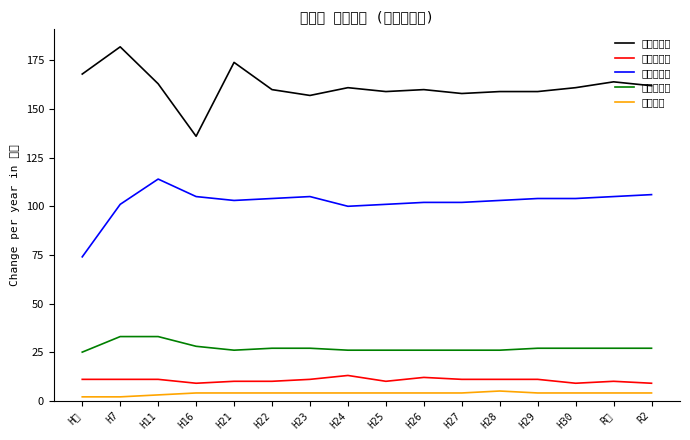

Which series has the widest spread of values?

個人市民税